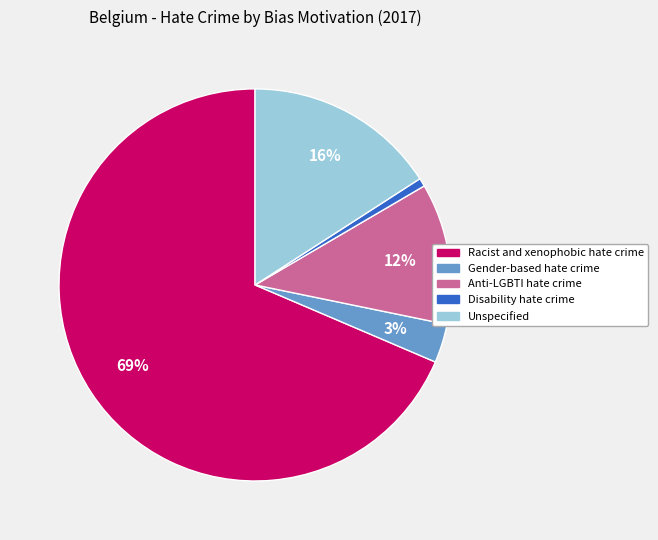

Count the number of slices in the pie.

5